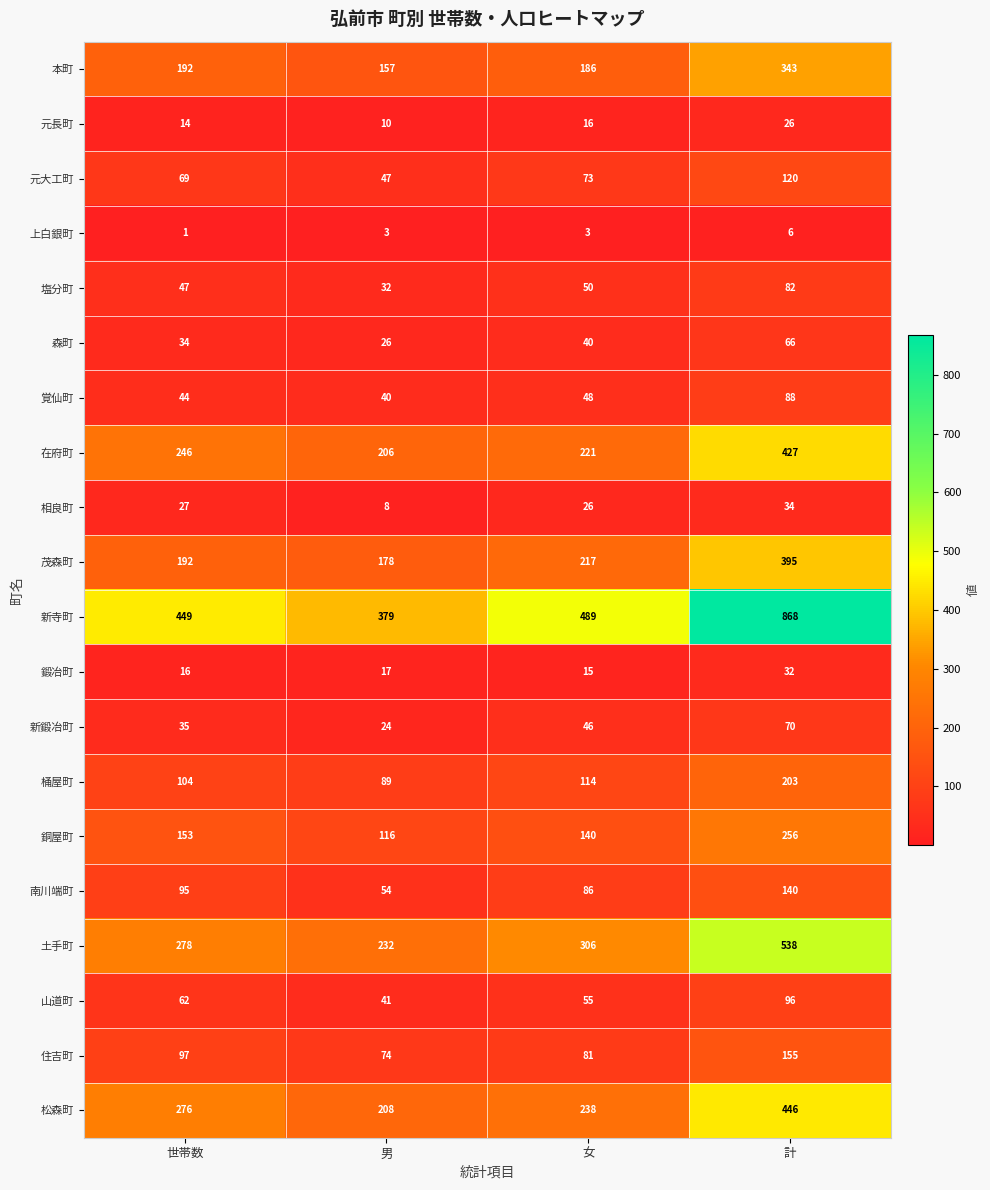

How many categories are shown in the chart?

4